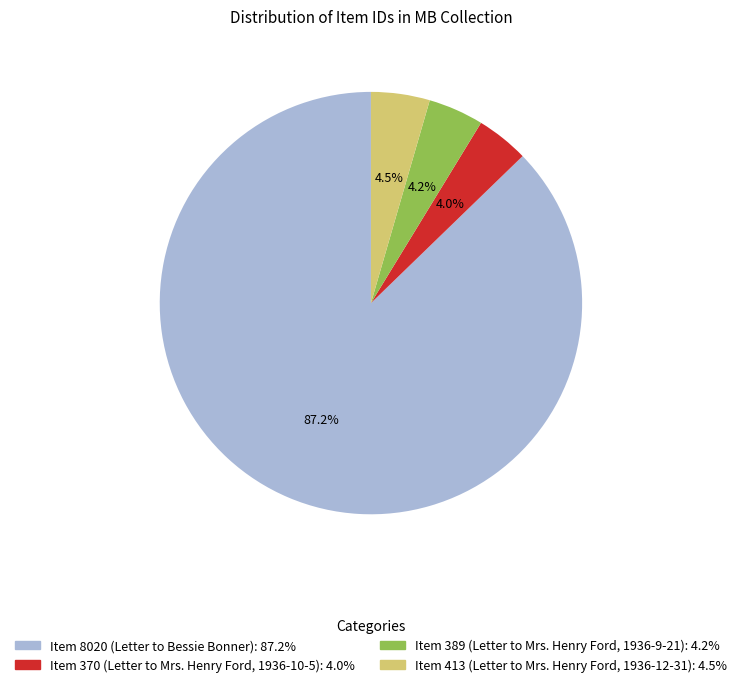

To the nearest percent, what is the difference between the Item 413 (Letter to Mrs. Henry Ford, 1936-12-31) and Item 8020 (Letter to Bessie Bonner) slice percentages?

83%